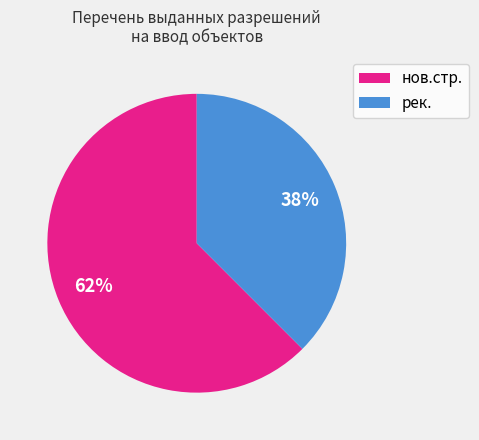

Combined, do рек. and нов.стр. account for over 50%?

Yes